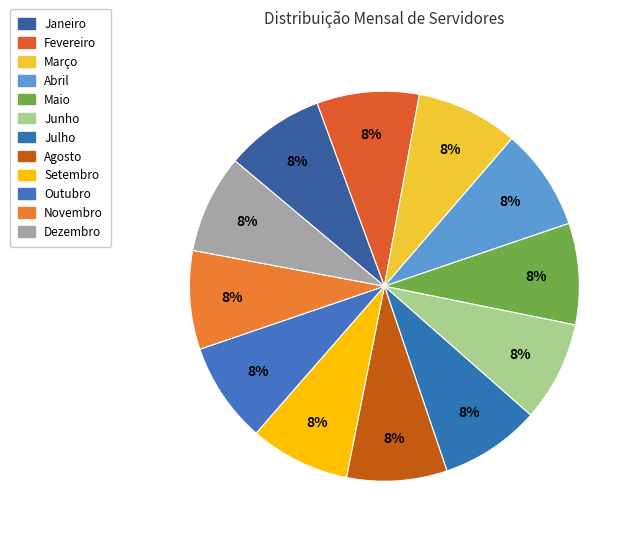

What is the ratio of the value at Setembro to the value at Agosto?

1.0